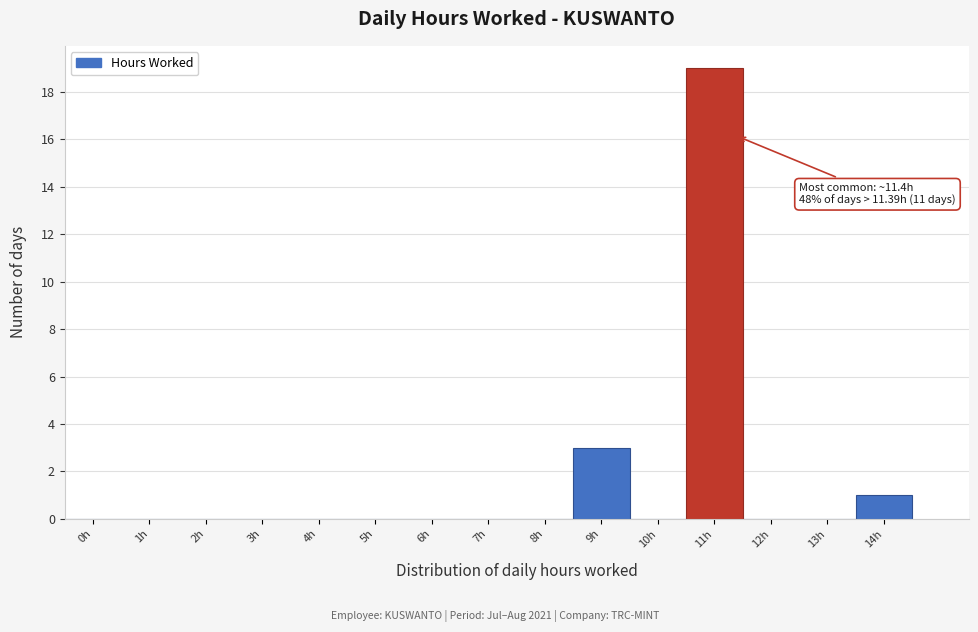

Reading left to right, extract all data points from this chart.

0h=0	1h=0	2h=0	3h=0	4h=0	5h=0	6h=0	7h=0	8h=0	9h=3	10h=0	11h=19	12h=0	13h=0	14h=1